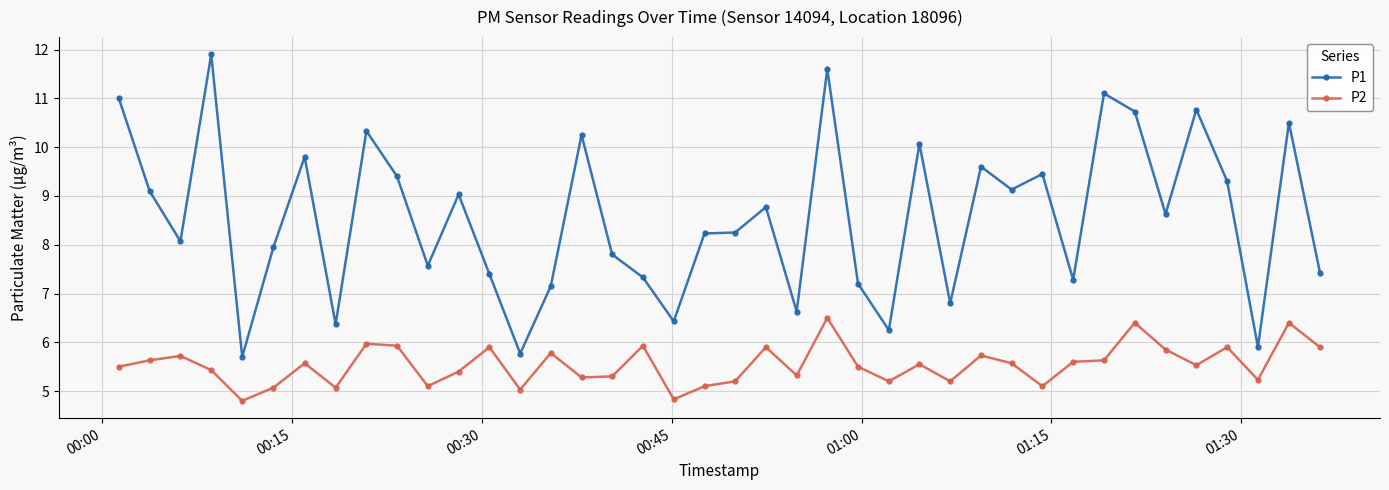

Rank the series by their maximum value, from highest to lowest.

P1, P2